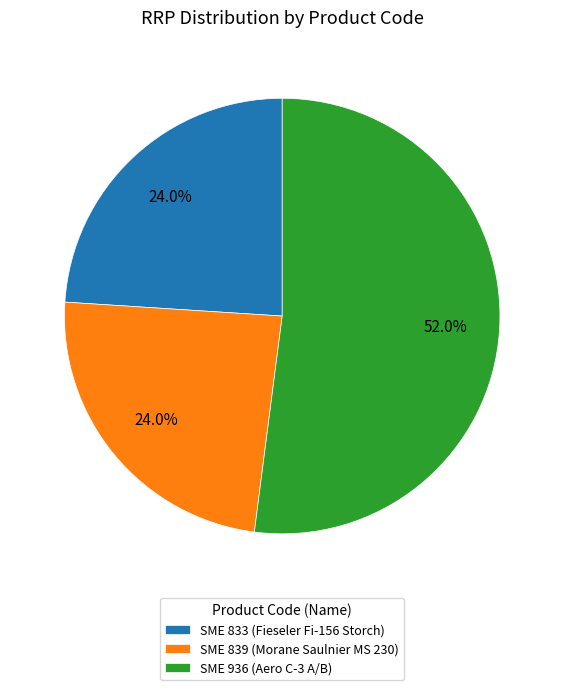

Which has a higher value, SME 839 or SME 936?

SME 936